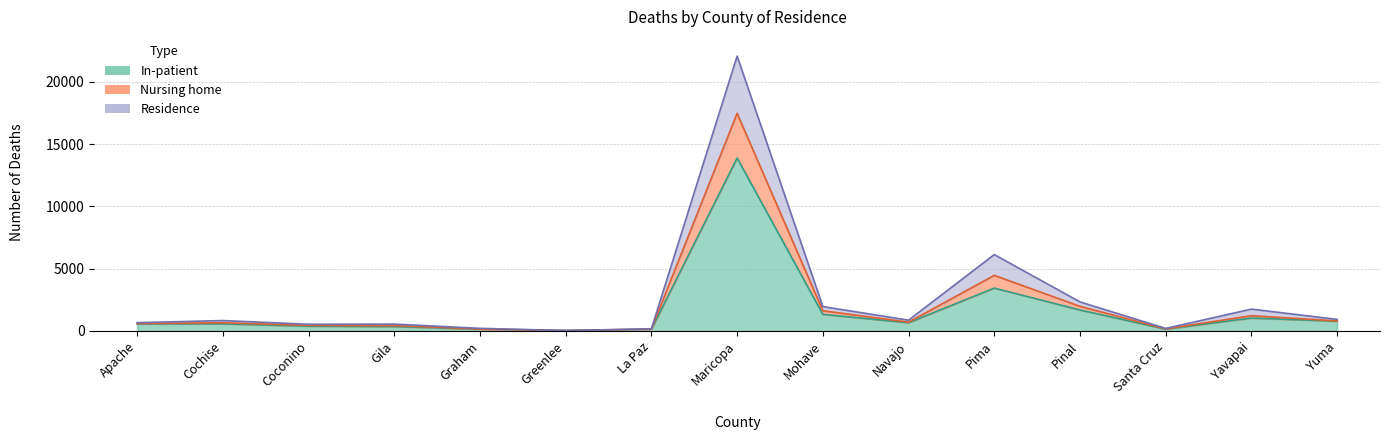

What is the total value across all series at Greenlee?

99